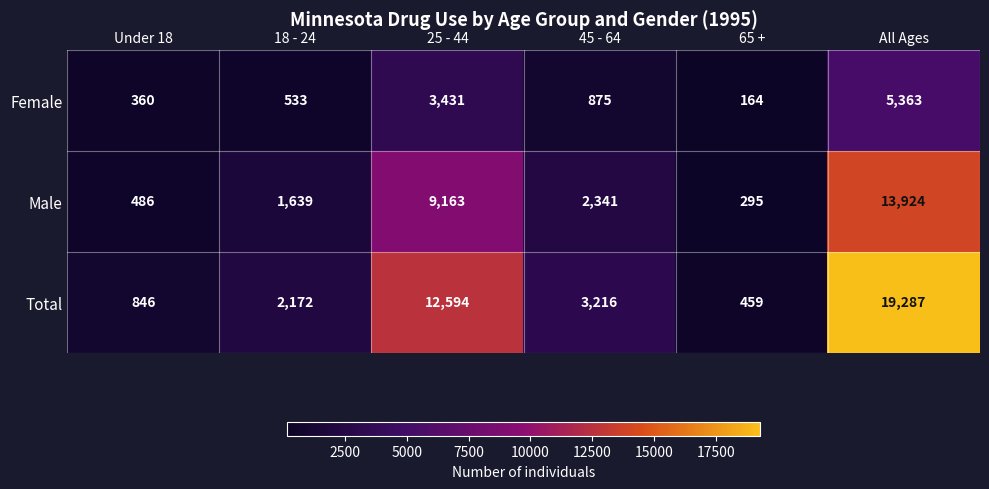

Where is Male nearest to the value 7109?

25 - 44